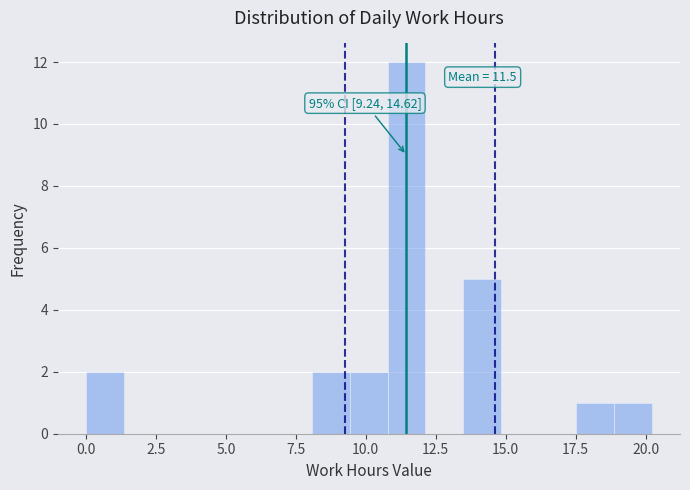

Read against the x-axis, roughly where is the centre of the tallest bar?

11.5